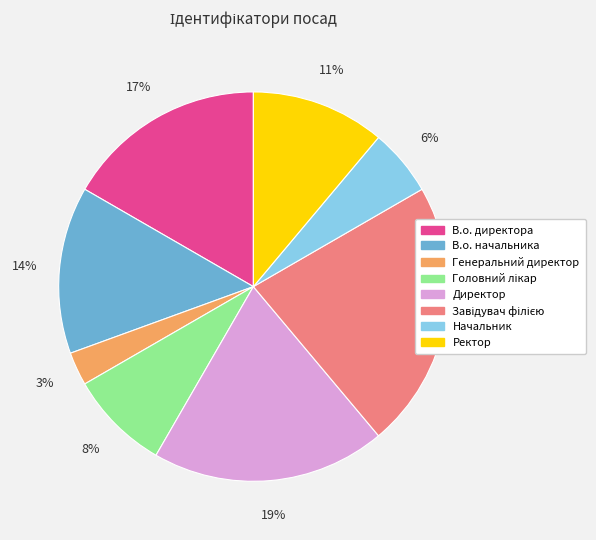

Which category has the smallest portion of the pie?

Генеральний директор